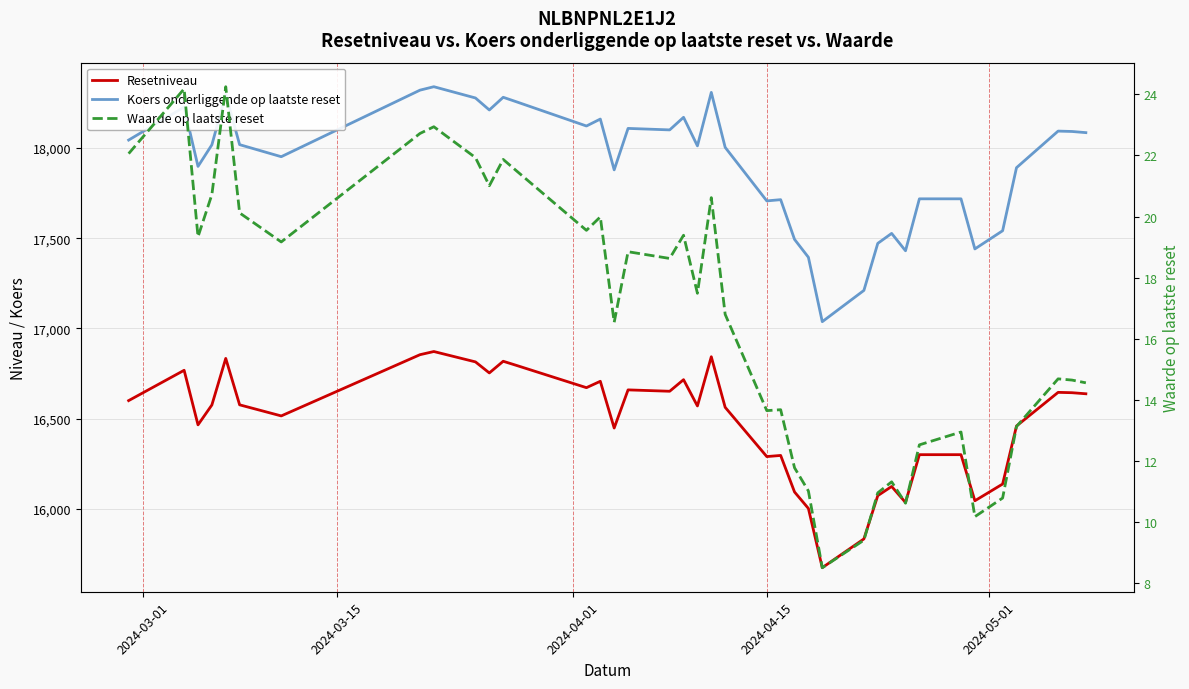

Reading right to left, list all the values displayed in this chart.

Resetniveau: 16638.2	16644.1	16646.1	16459.5	16138.2	16045.4	16300.8	16300.8	16036.1	16124.7	16073.8	15834.0	15674.6	16002.8	16094.1	16296.6	16290.3	16563.2	16843.3	16570.7	16716.3	16652.2	16659.8	16448.5	16707.4	16672.0	16794.3	16818.4	16753.7	16814.9	16872.3	16854.7	16515.6	16577.0	16834.2	16576.2	16466.0	16768.4	16600.3
Koers onderliggende op laatste reset: 18085.0	18091.4	18093.6	17890.8	17541.5	17440.7	17718.3	17718.3	17430.5	17526.8	17471.5	17210.9	17037.6	17394.3	17493.6	17713.7	17706.8	18003.5	18308.0	18011.7	18169.9	18100.2	18108.5	17878.8	18160.2	18121.8	18254.7	18280.8	18210.5	18277.1	18339.4	18320.4	17951.7	18018.5	18298.0	18017.6	17897.9	18226.5	18043.8
Waarde op laatste reset: 14.6	14.7	14.7	13.1	10.8	10.2	12.9	12.5	10.6	11.3	11.0	9.4	8.5	11.0	11.8	13.7	13.7	16.8	20.6	17.5	19.4	18.6	18.9	16.5	20.0	19.6	21.5	21.9	21.0	21.9	22.9	22.7	19.2	20.1	24.2	20.7	19.3	24.2	22.1